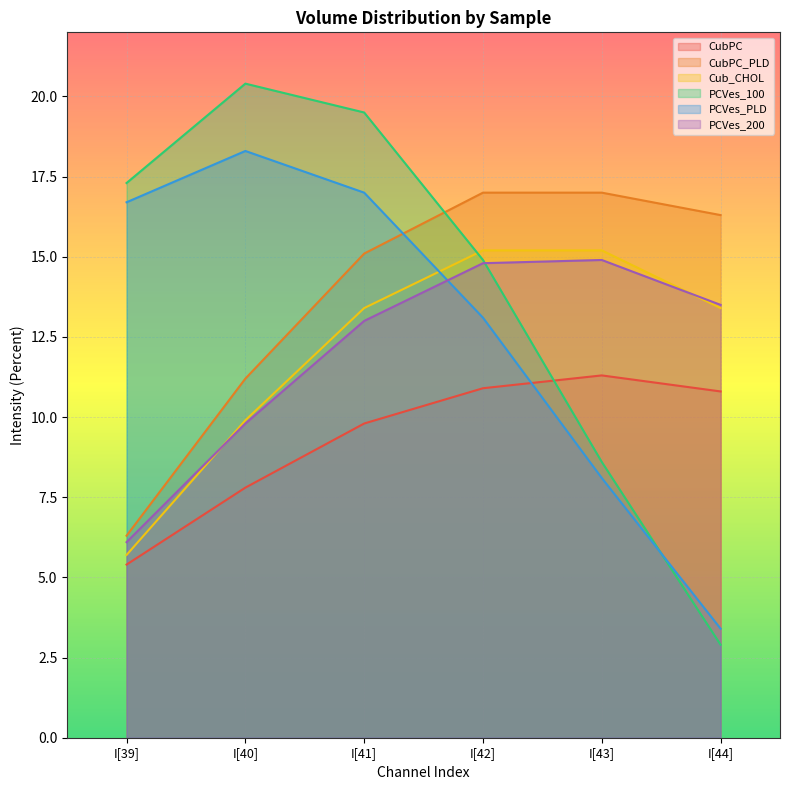

How many times do PCVes_PLD and PCVes_100 cross each other?

1